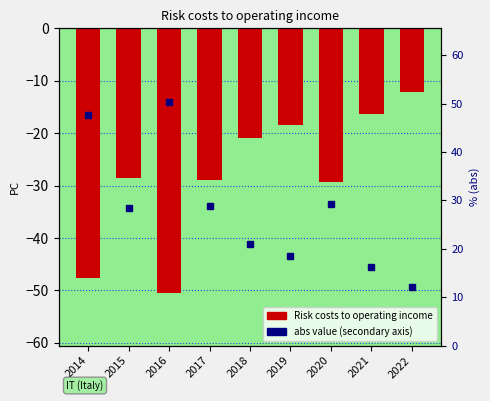

List the series in order of their peak value, lowest first.

Risk costs to operating income, abs percentile rank within sample